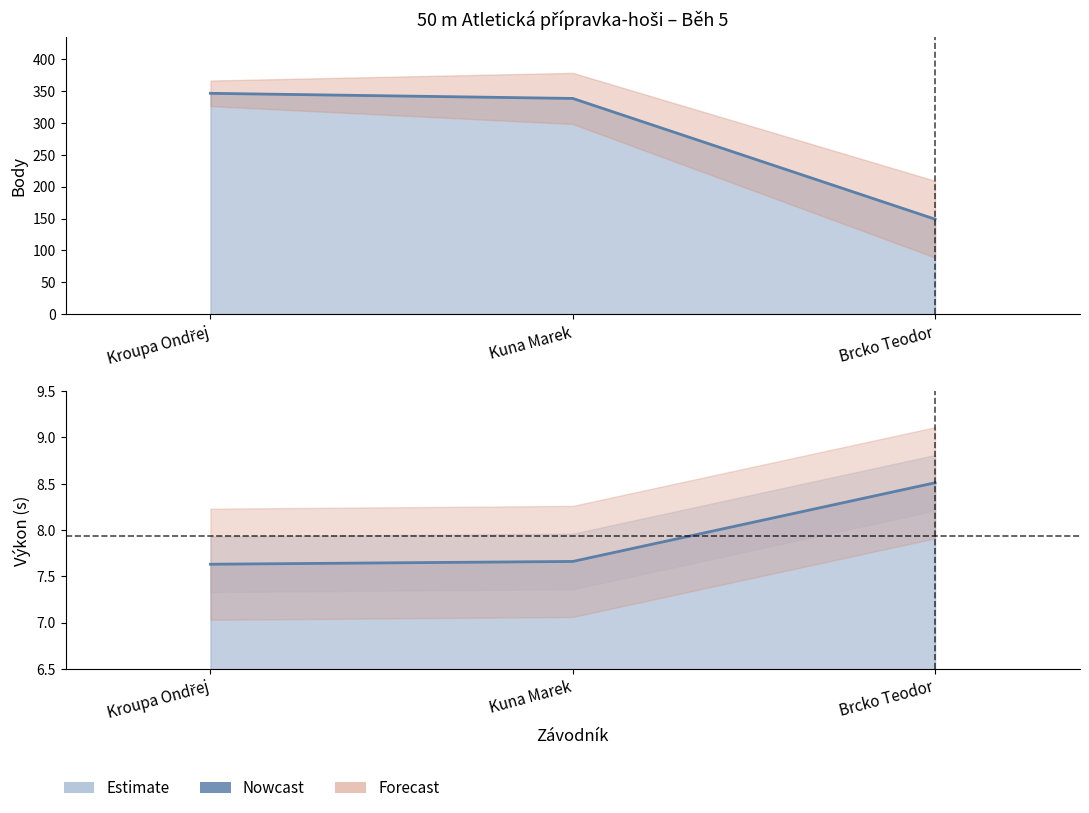

Rank the categories by Výkon value from lowest to highest.

Kroupa Ondřej, Kuna Marek, Brcko Teodor